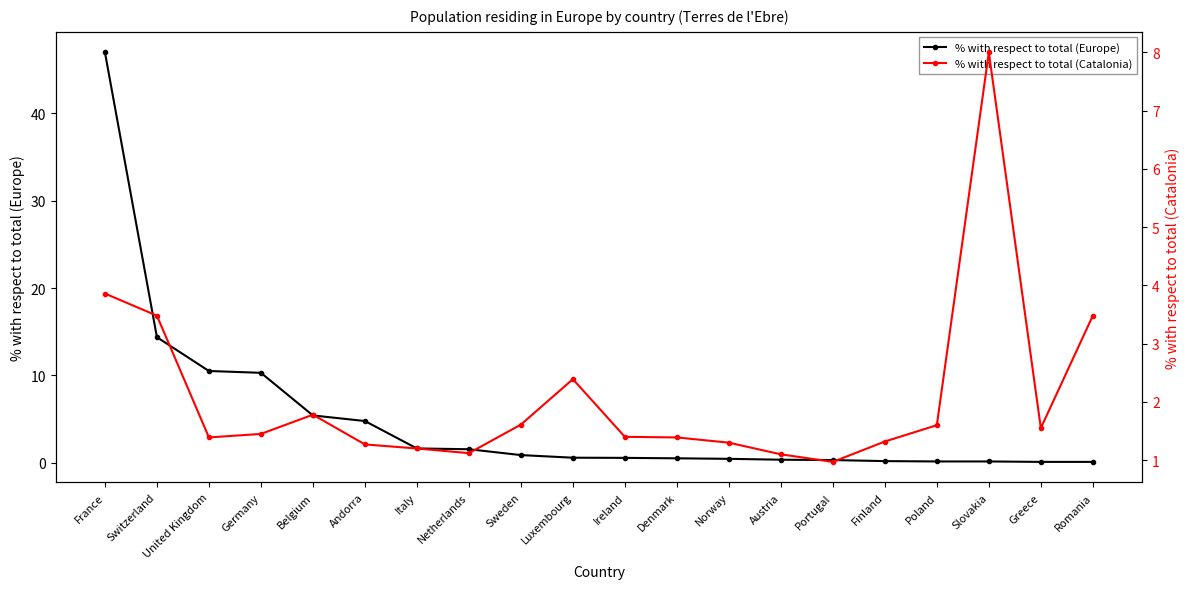

True or false: % with respect to total (Europe) has more than 2 interior local peaks.

False